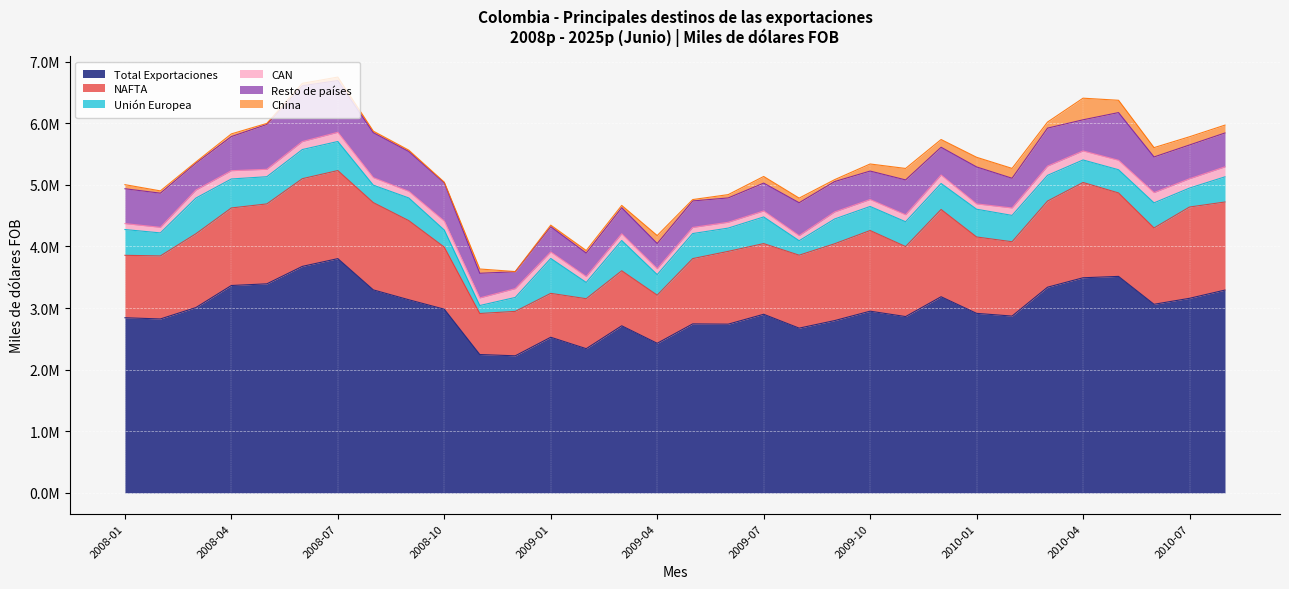

At 2008-06, list the series in order from largest to smallest.

Total Exportaciones, NAFTA, Resto de países, Unión Europea, CAN, China